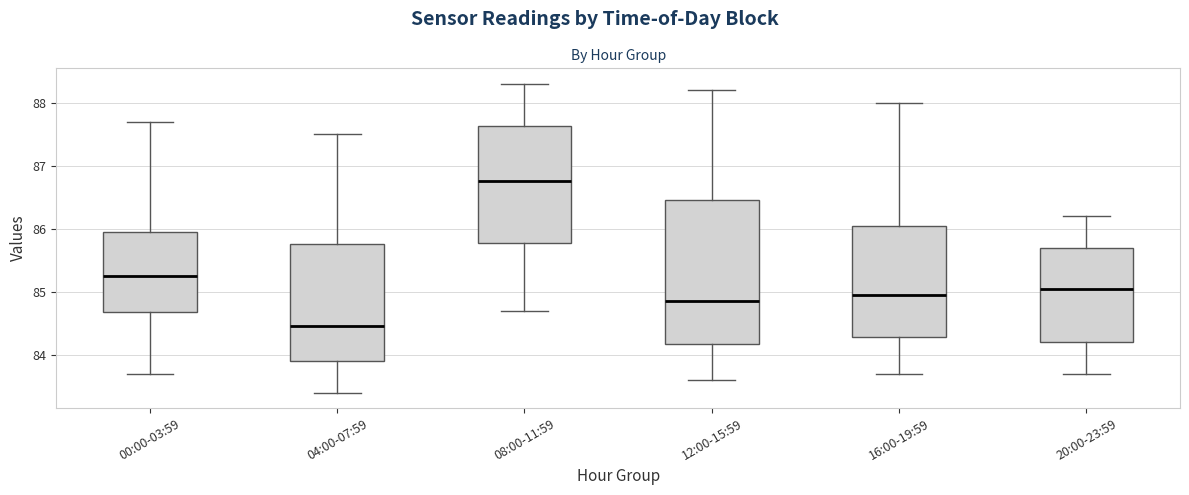

Reading left to right, read every box against the y-axis: the position of its median line, the range the box covers, and the ends of its whiskers. The values are not printed on the chart, so give them approximately, as read against the axis.

00:00-03:59: median 85.3, box 84.7 to 86.0, whiskers 83.7 to 87.7
04:00-07:59: median 84.5, box 83.9 to 85.8, whiskers 83.4 to 87.5
08:00-11:59: median 86.8, box 85.8 to 87.6, whiskers 84.7 to 88.3
12:00-15:59: median 84.9, box 84.2 to 86.5, whiskers 83.6 to 88.2
16:00-19:59: median 85.0, box 84.3 to 86.1, whiskers 83.7 to 88.0
20:00-23:59: median 85.1, box 84.2 to 85.7, whiskers 83.7 to 86.2